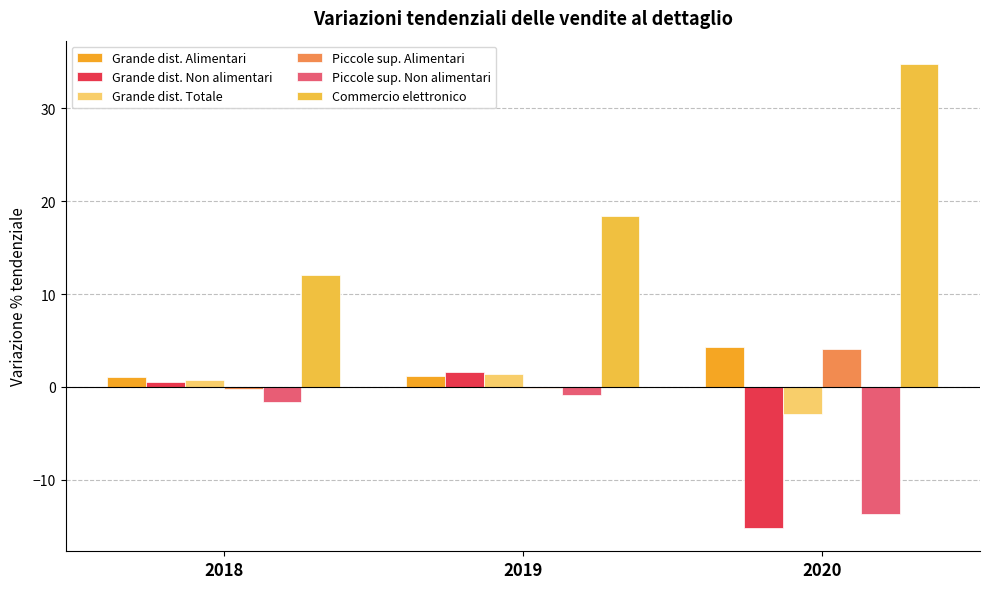

What is the value of the Piccole sup. Non alimentari bar at the 1st from the left?

-1.6